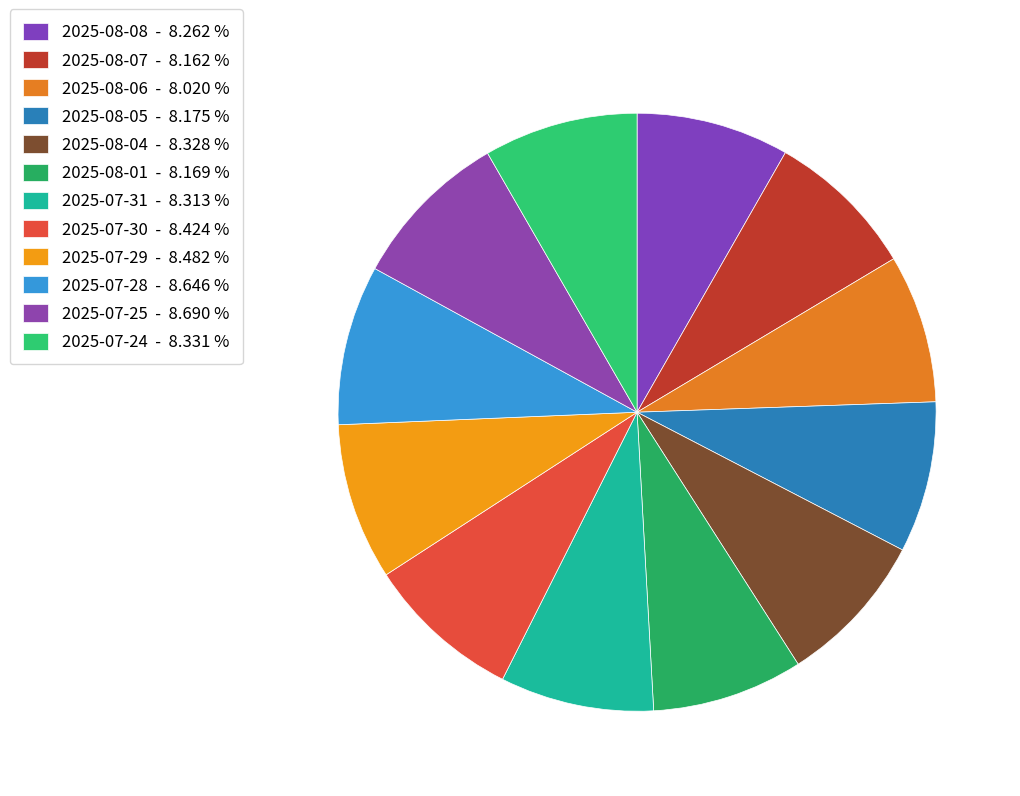

Is there any slice that represents more than half of the pie?

No